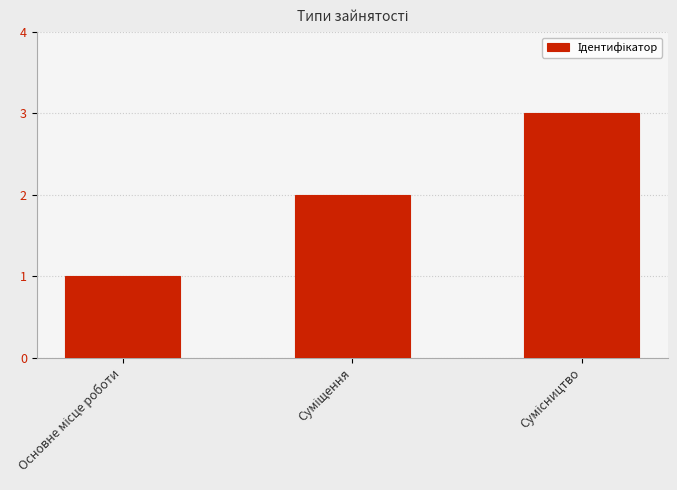

What is the greatest value displayed?

3